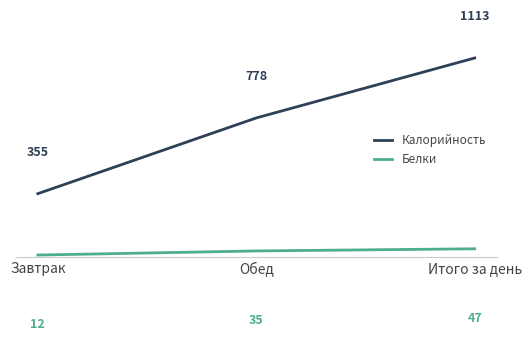

At how many categories does at least one series exceed 86?

3